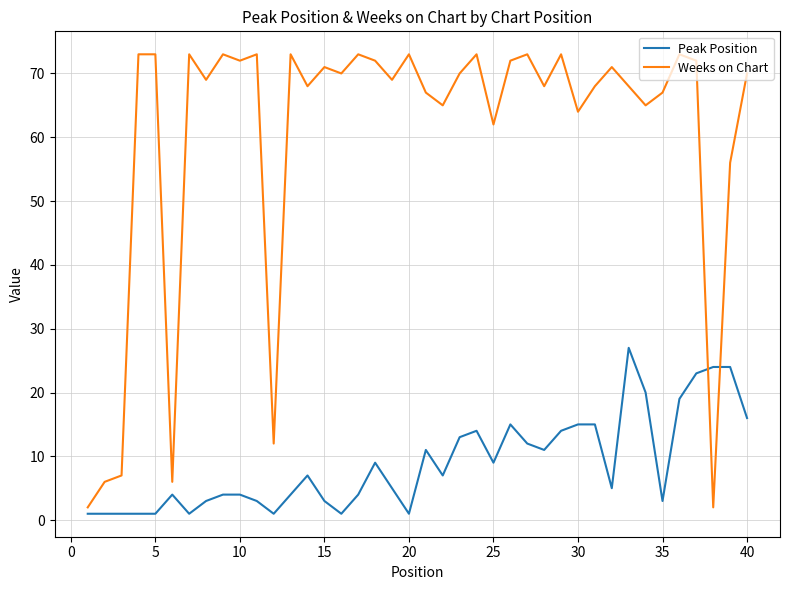

What is the greatest value displayed?

73